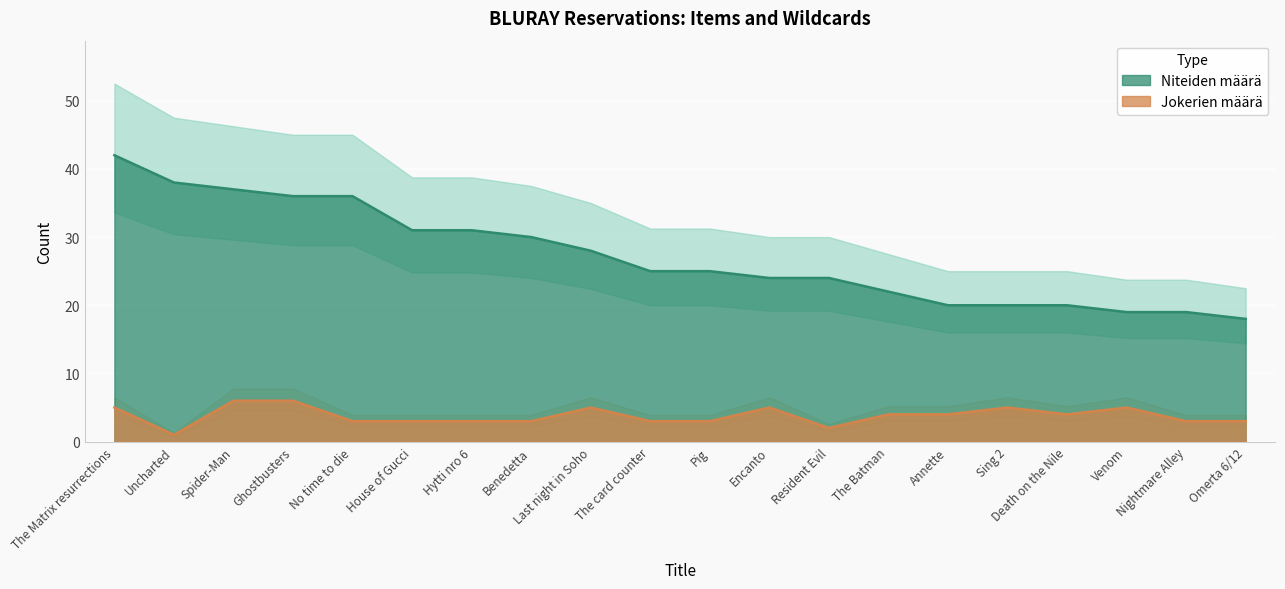

What is the greatest value displayed?

42